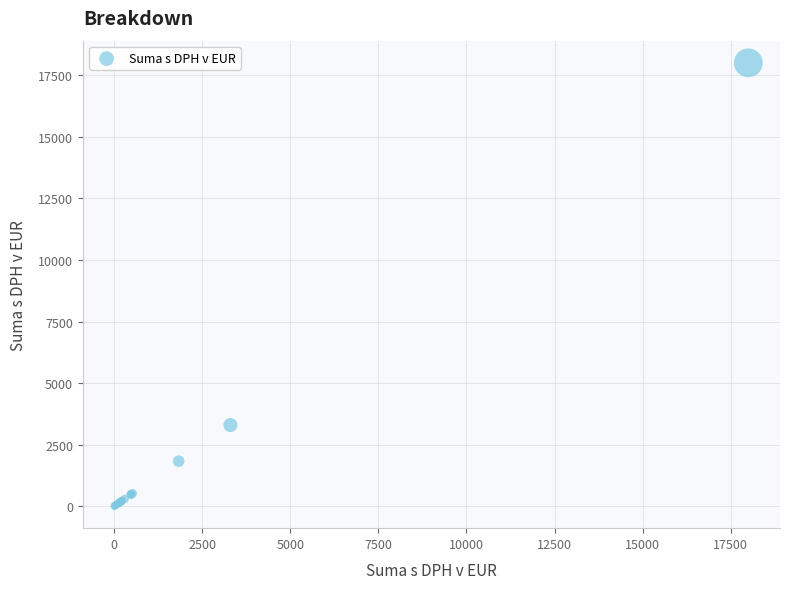

What Y value in the scatter plot is closest to 9005?

3298.7